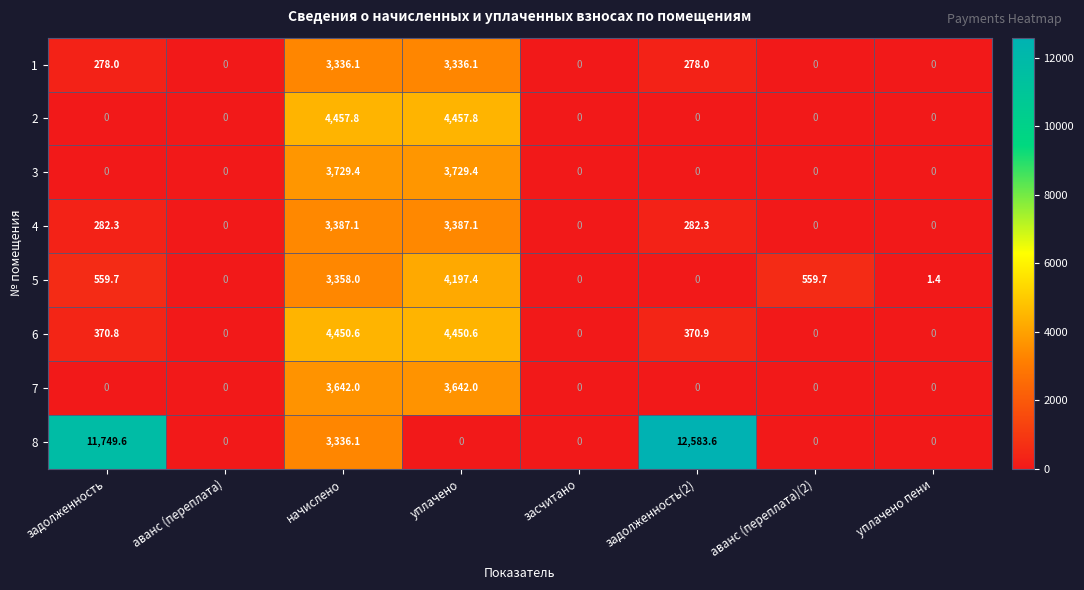

What is the difference between the 8 values at засчитано and задолженность(2)?

12583.6